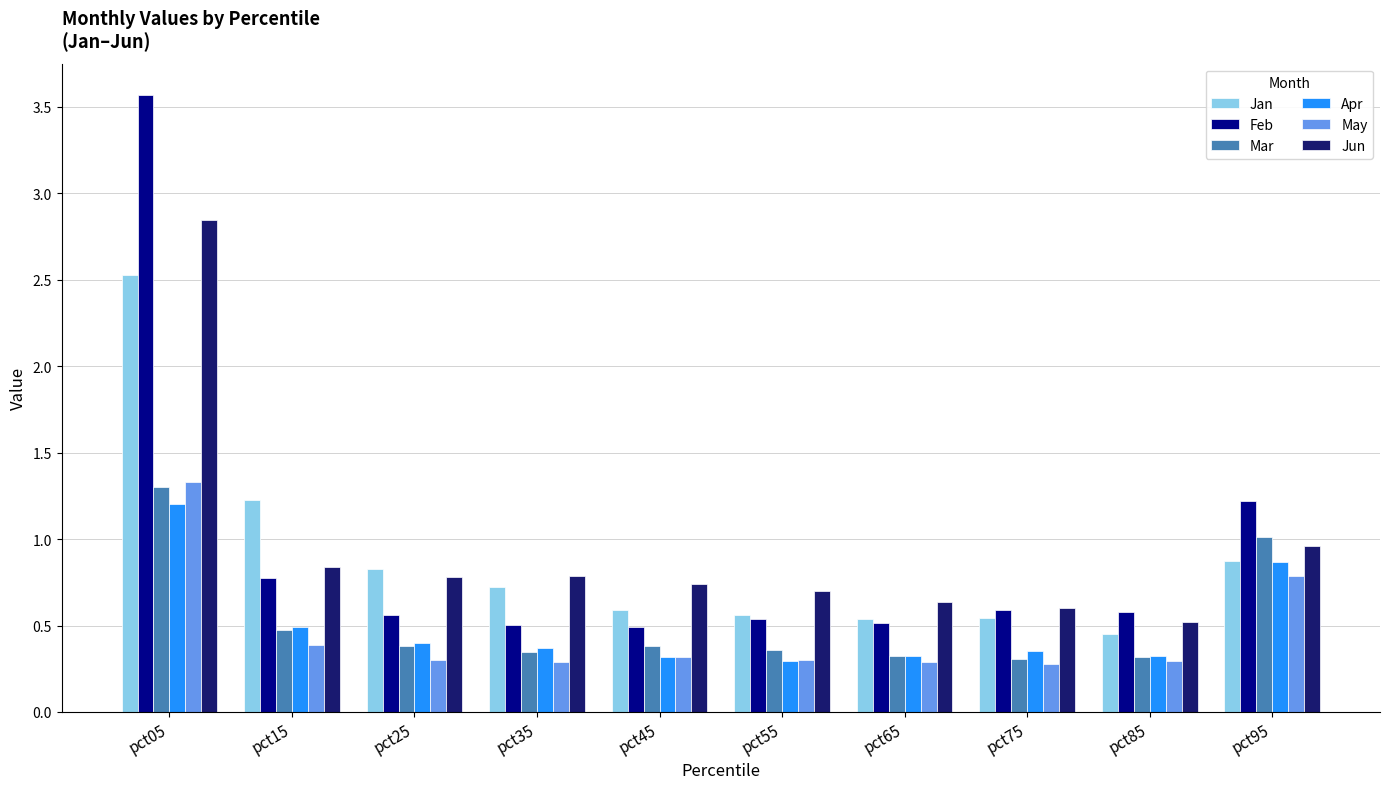

Which series changed the most between pct25 and pct85?

Jan